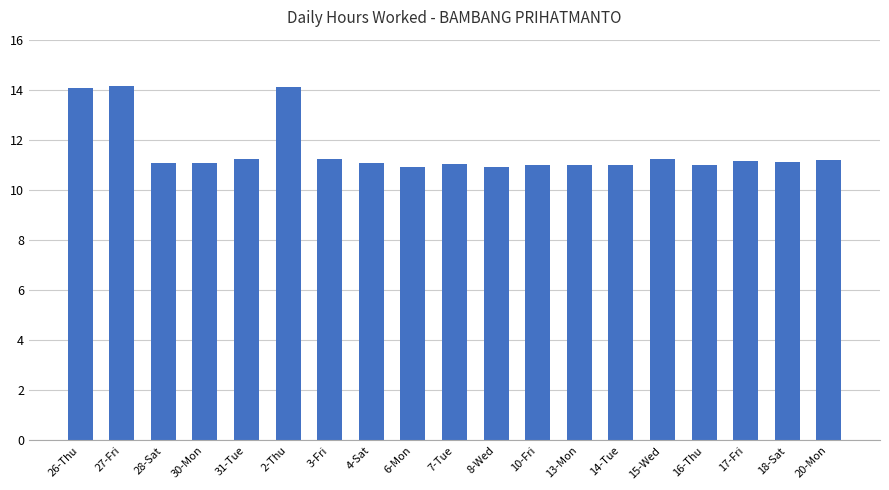

What position from the right is 18-Sat?

2